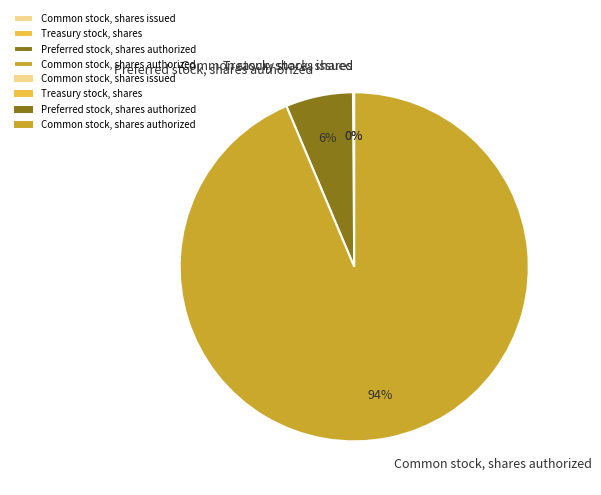

Combined, do Preferred stock, shares authorized and Common stock, shares authorized account for over 50%?

Yes